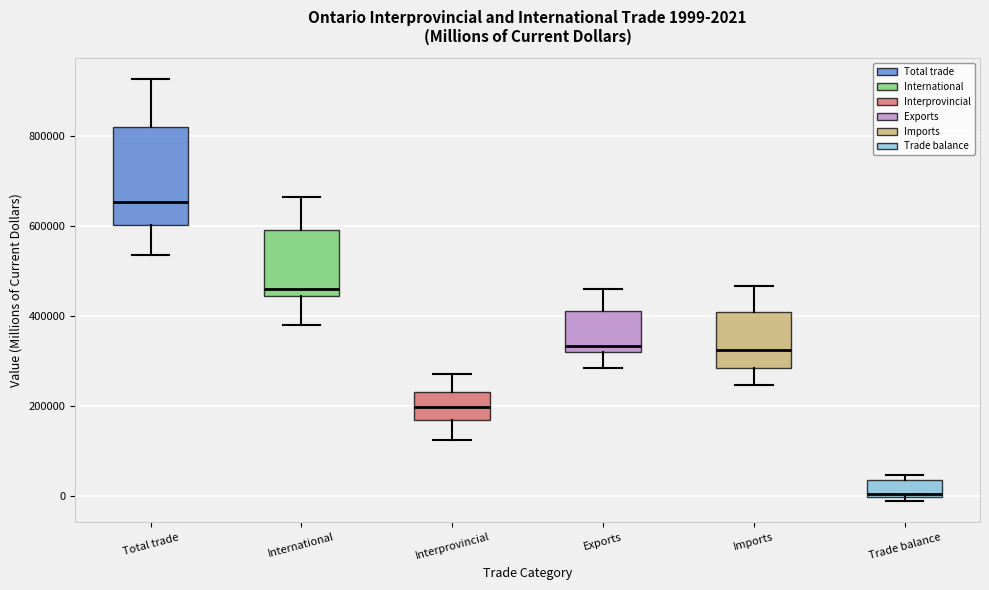

Which box has the highest median line?

Total trade